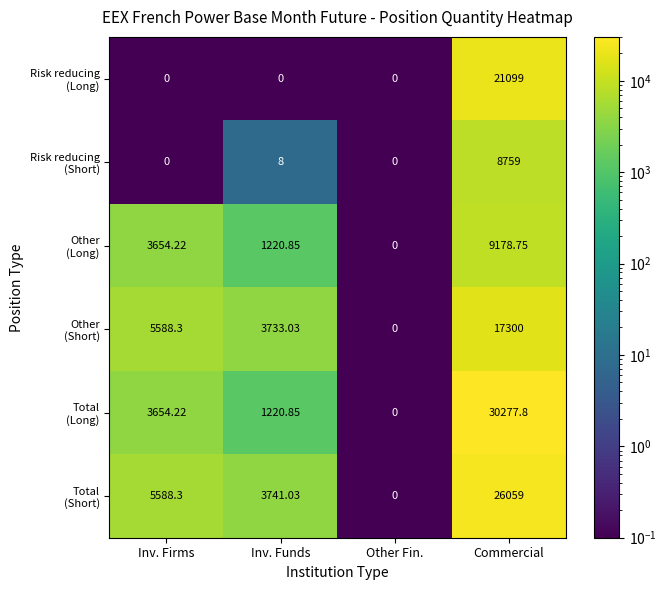

At which category is the sum across all series the highest?

Commercial